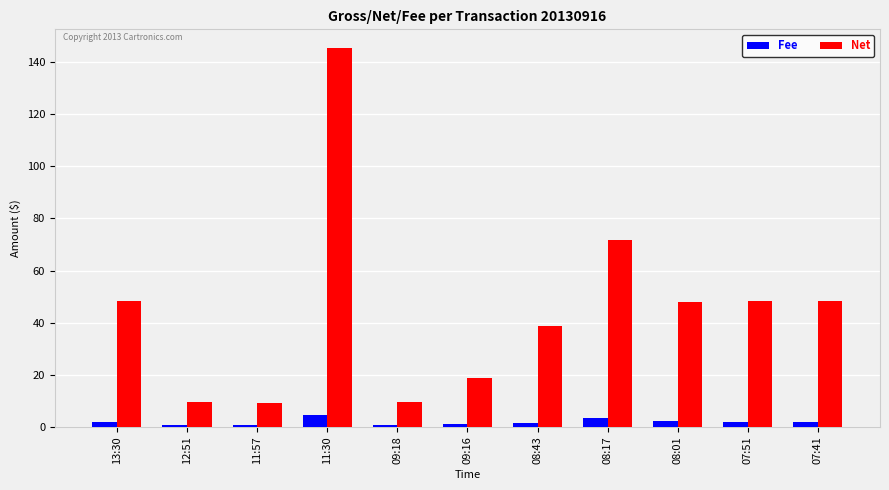

Are the bars grouped side by side (vs. stacked)?

Yes